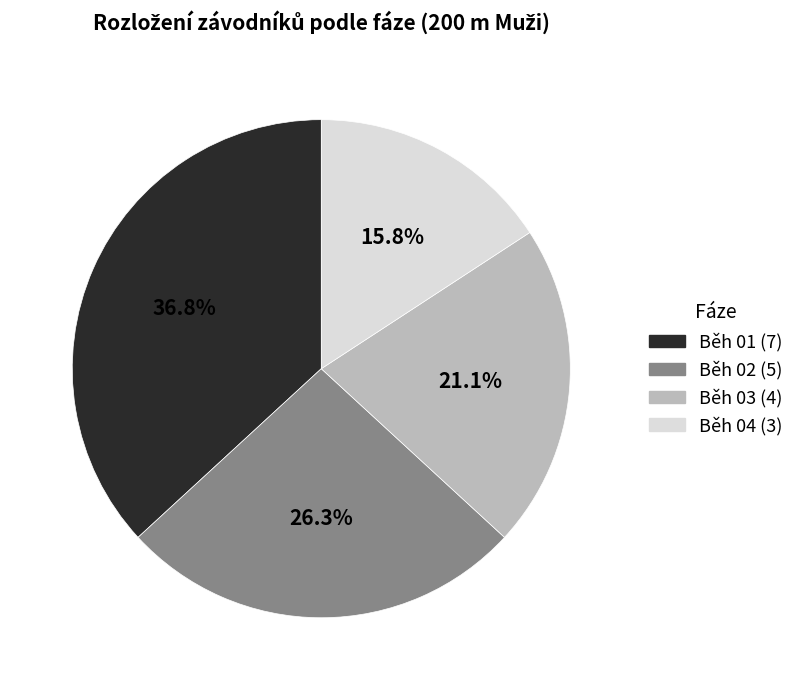

To the nearest percent, what portion does Běh 01 represent?

37%